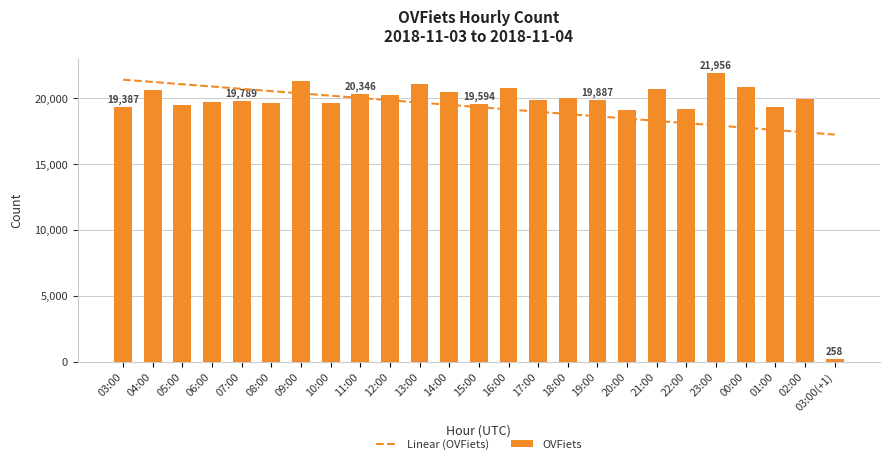

What is the label of the 23rd bar from the right?

05:00